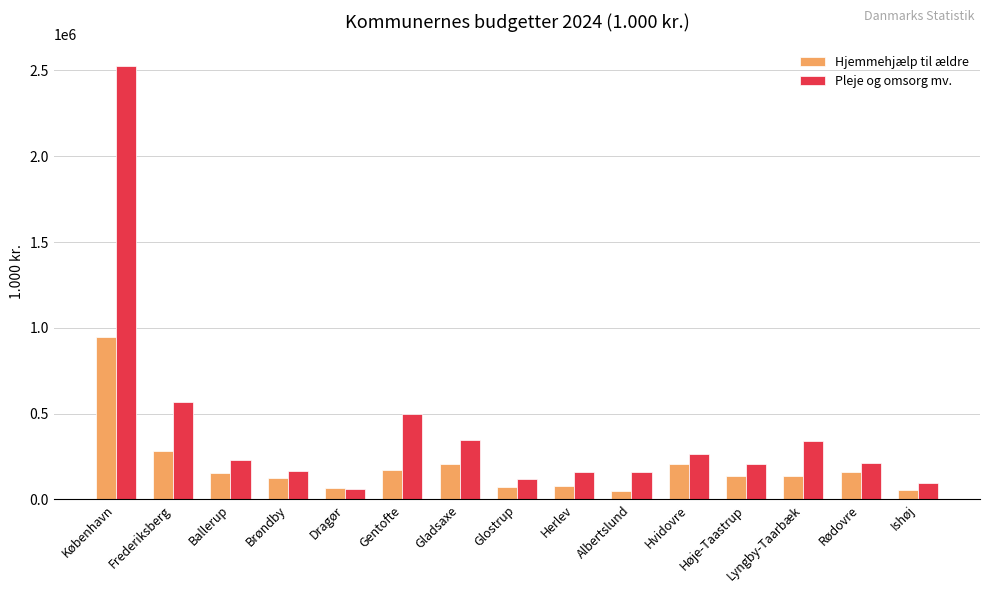

The value of Hjemmehjælp til ældre at Glostrup is 71317. True or false?

True